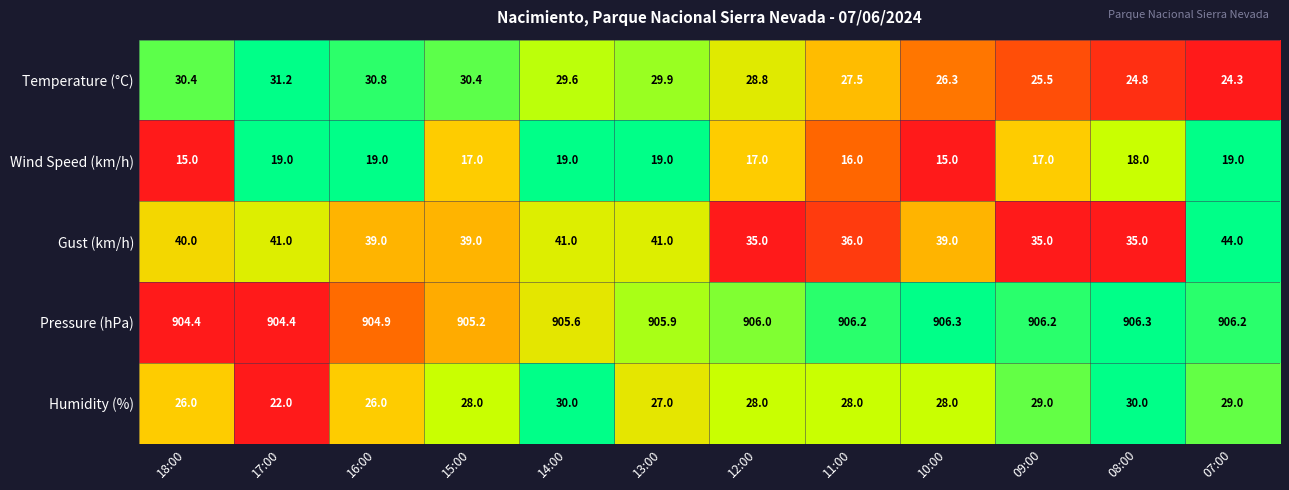

How many data points in Gust (km/h) are less than 39?

4